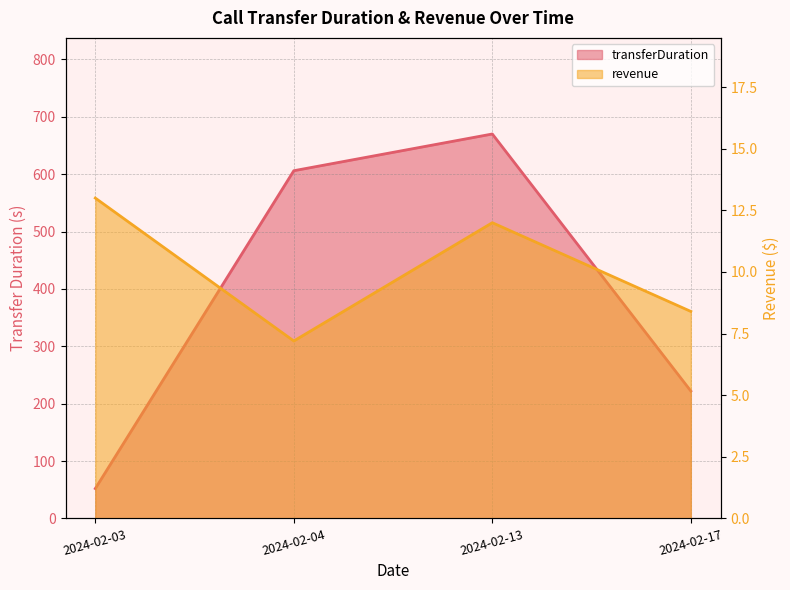

What is the smallest value displayed?

7.2